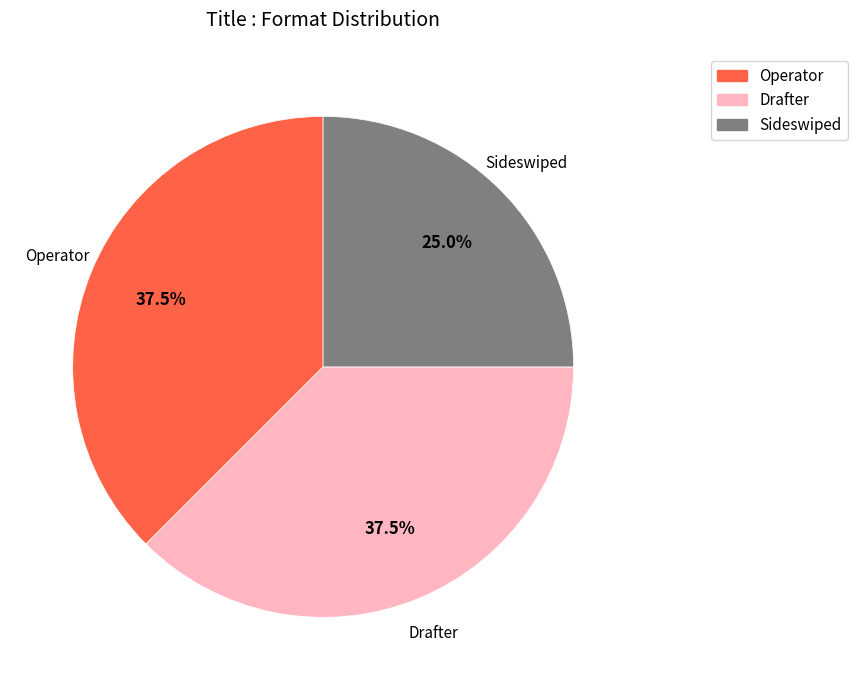

What percentage is NOT represented by Operator?

62.5%